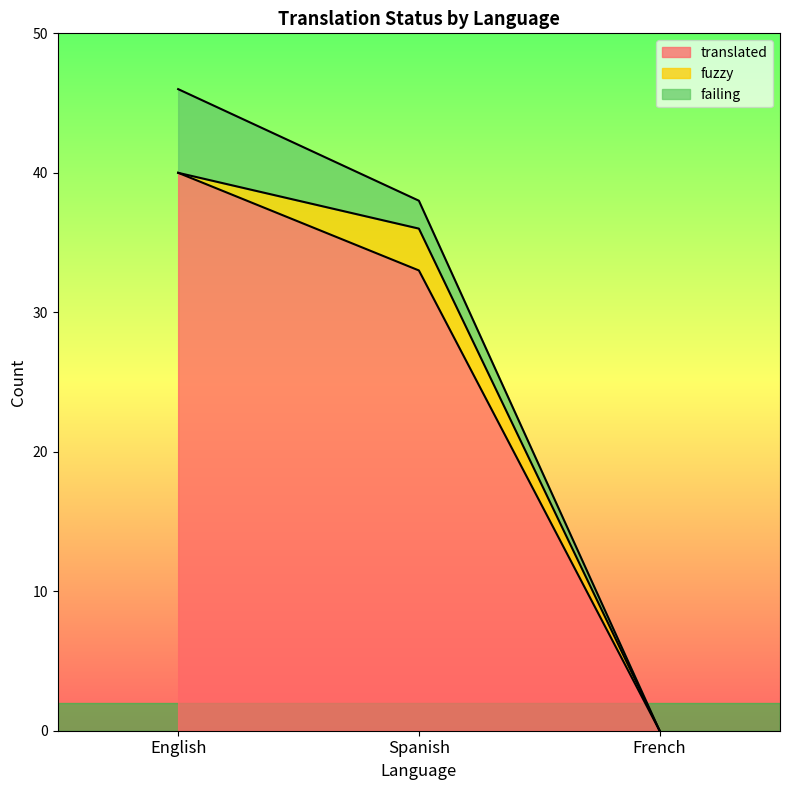

Is the value of fuzzy at French greater than the value of failing at Spanish?

No